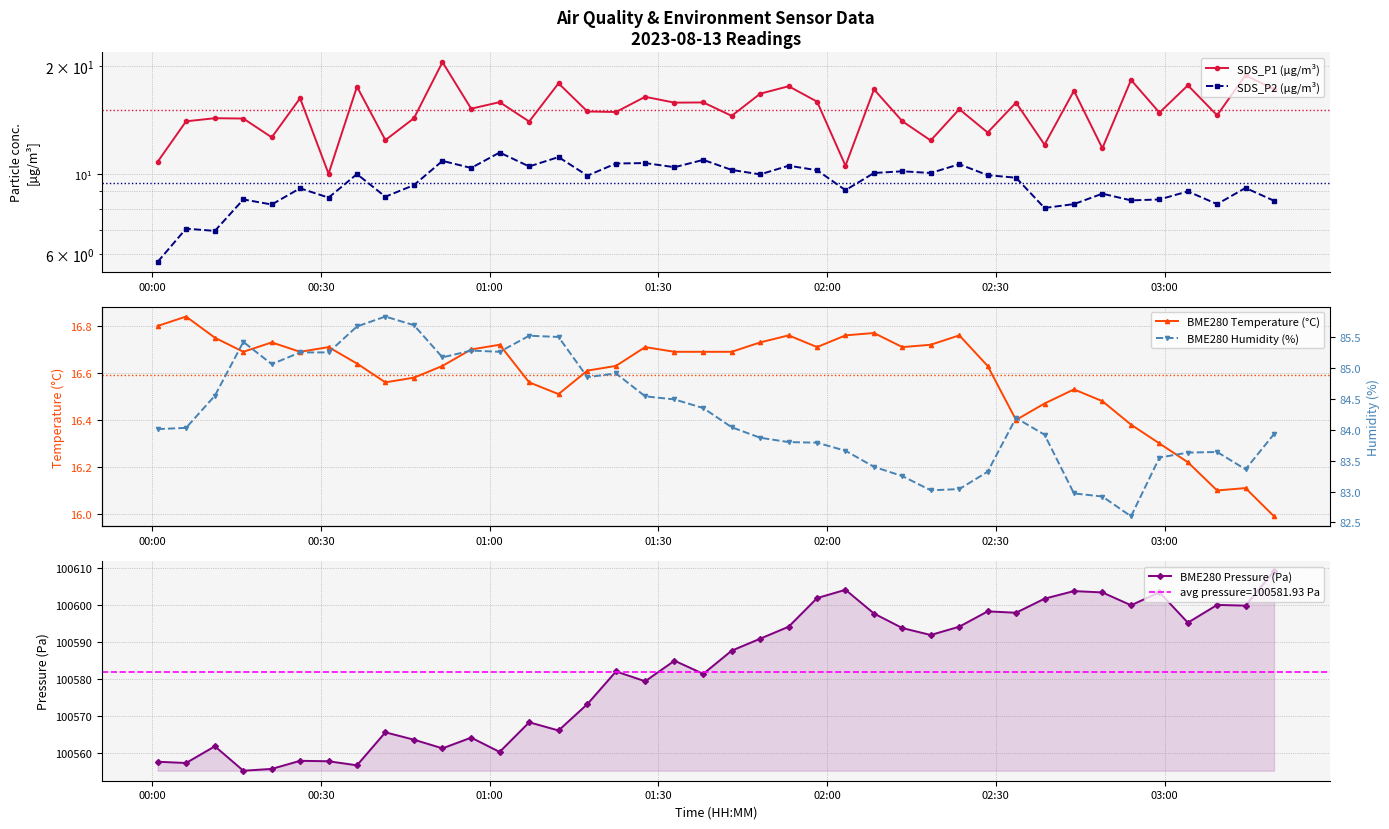

What is the sum of all BME280 Temperature (°C) values?

663.7